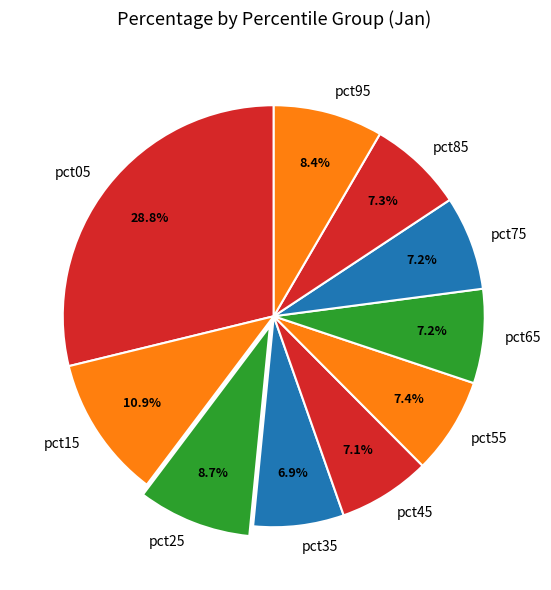

True or false: pct15 accounts for 11% of the total.

True